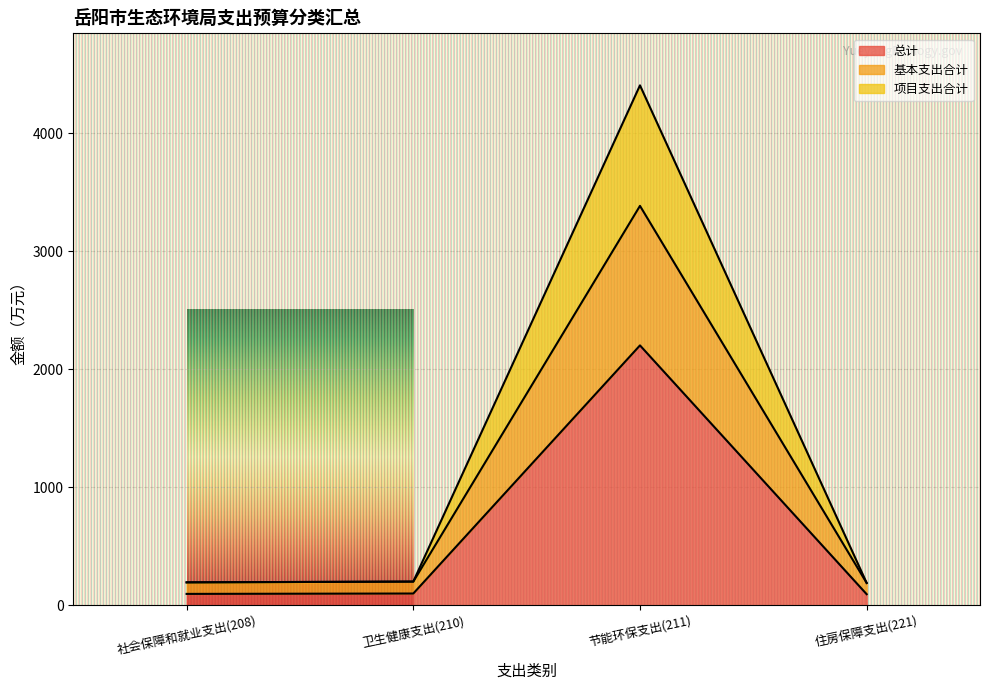

Reading left to right, extract all data points from this chart.

总计: 97.8	101.1	2203.2	95.3
基本支出合计: 195.7	202.1	3385.4	190.6
项目支出合计: 195.7	202.1	4406.4	190.6